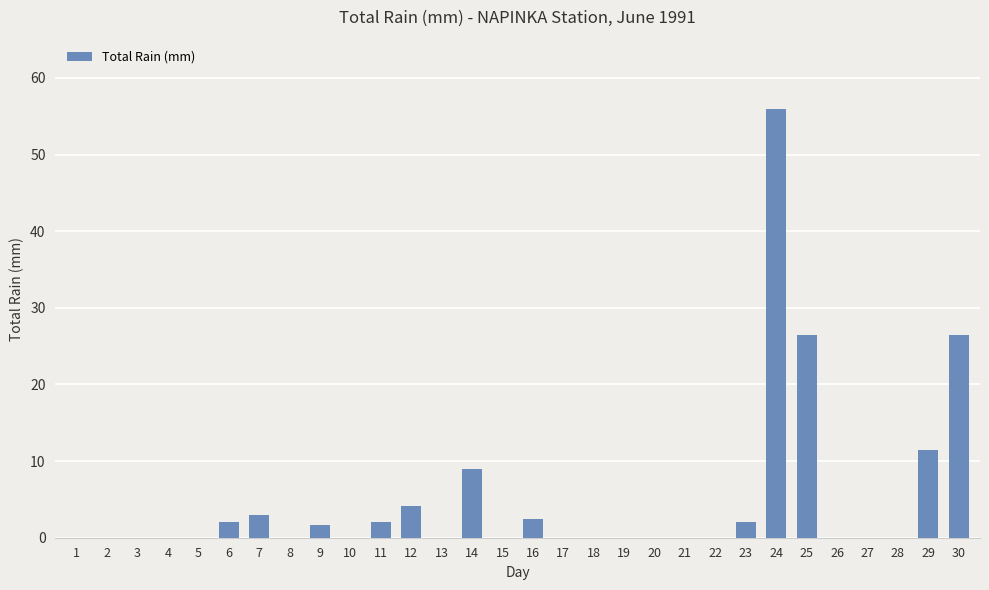

Which label corresponds to the largest value in the chart?

24